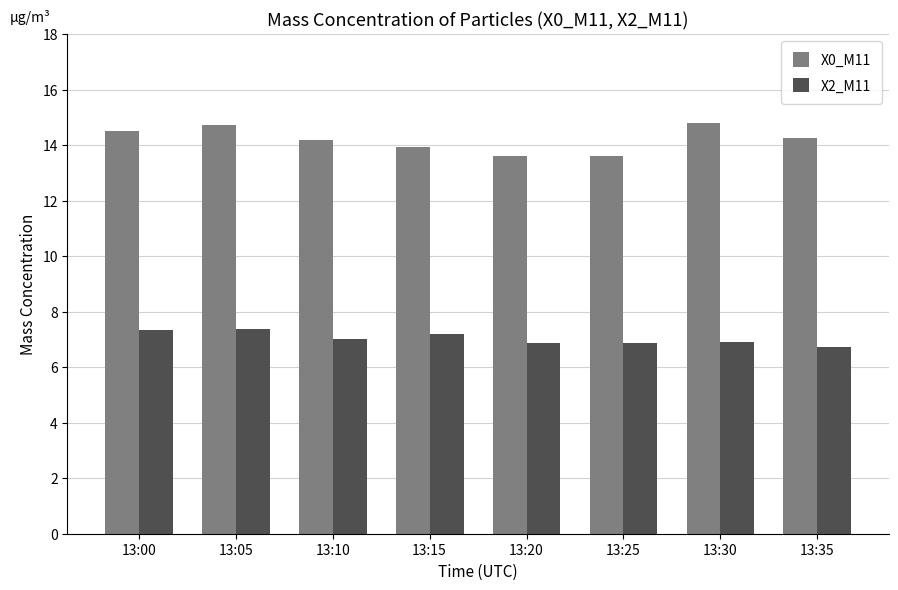

What is the maximum value shown in the chart?

14.8